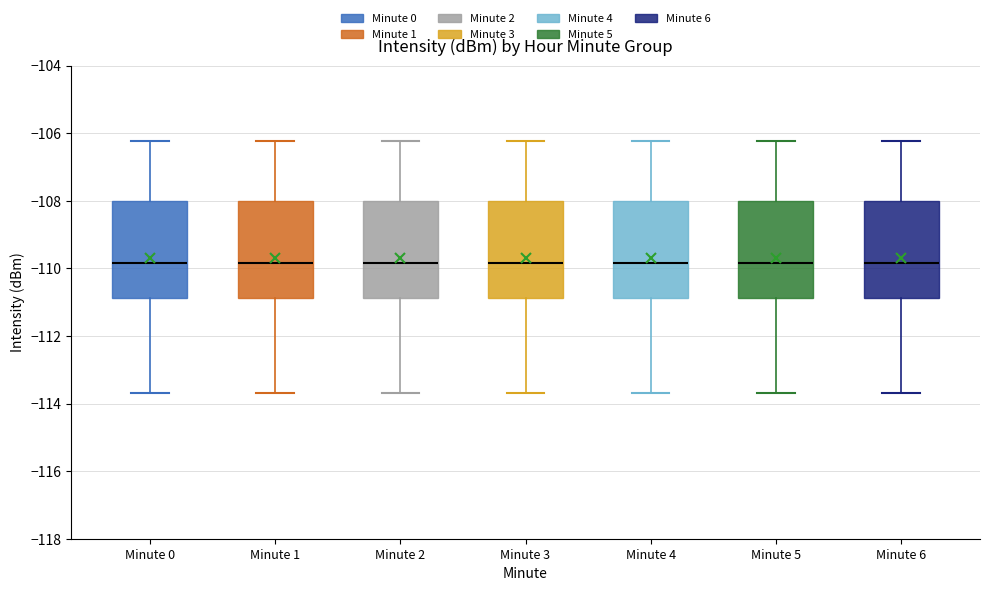

Reading left to right, transcribe this box plot: for each box, give where its median line is, the range the box spans, and where its two whiskers end, as read against the y-axis. The values are not printed on the chart, so give them approximately, as read against the axis.

Minute 0: median -109.8, box -110.8 to -108.0, whiskers -113.6 to -106.2
Minute 1: median -109.8, box -110.8 to -108.0, whiskers -113.6 to -106.2
Minute 2: median -109.8, box -110.8 to -108.0, whiskers -113.6 to -106.2
Minute 3: median -109.8, box -110.8 to -108.0, whiskers -113.6 to -106.2
Minute 4: median -109.8, box -110.8 to -108.0, whiskers -113.6 to -106.2
Minute 5: median -109.8, box -110.8 to -108.0, whiskers -113.6 to -106.2
Minute 6: median -109.8, box -110.8 to -108.0, whiskers -113.6 to -106.2